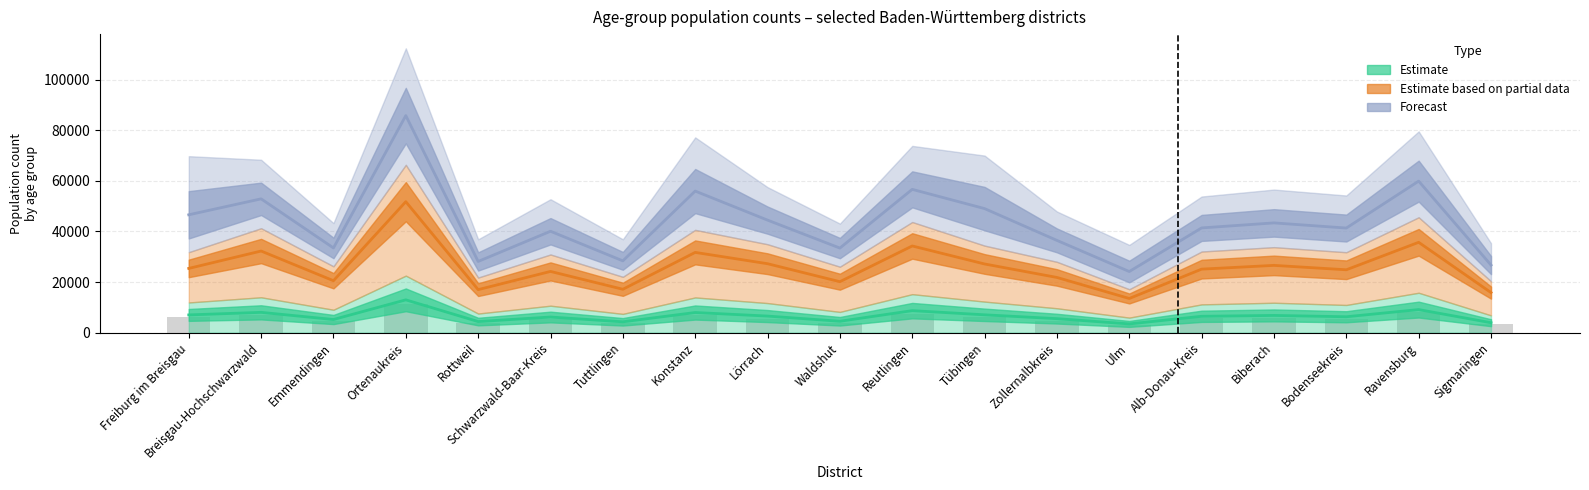

What is the spread (max minus min) of values at Waldshut?

29688.9